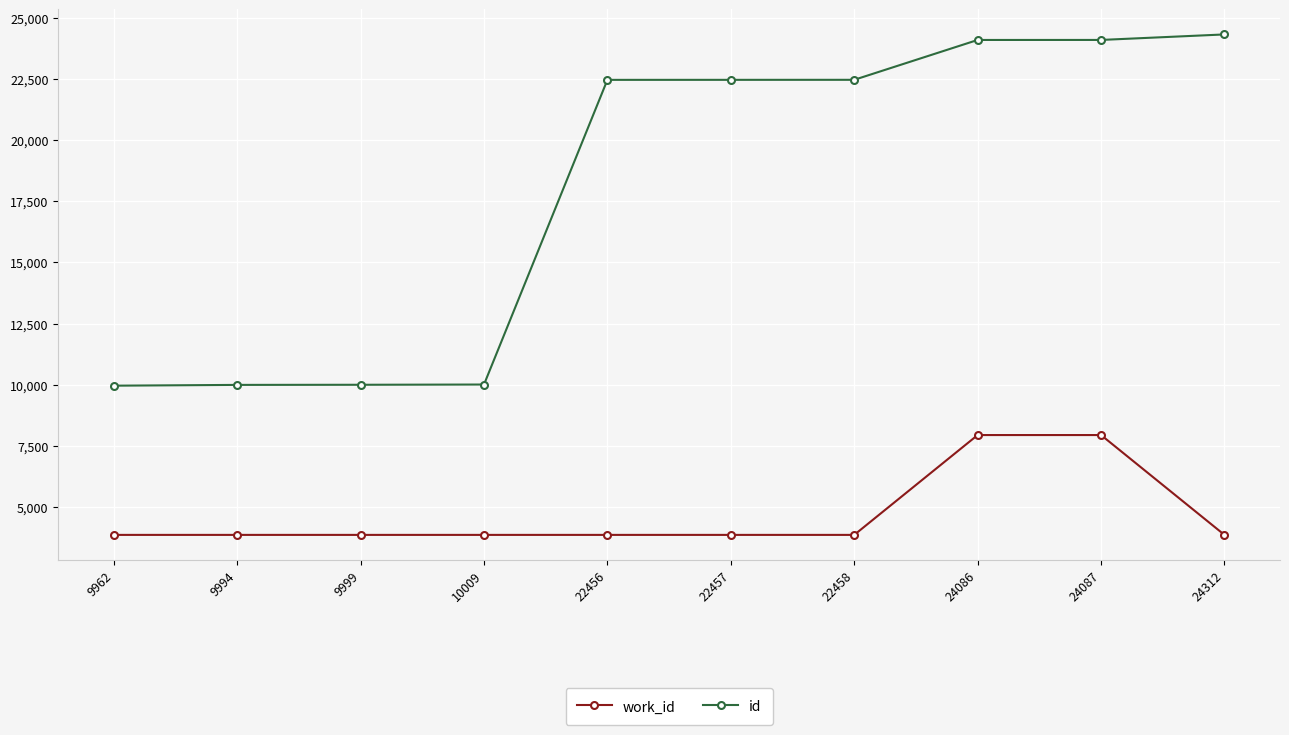

What is the minimum value for work_id?

3866